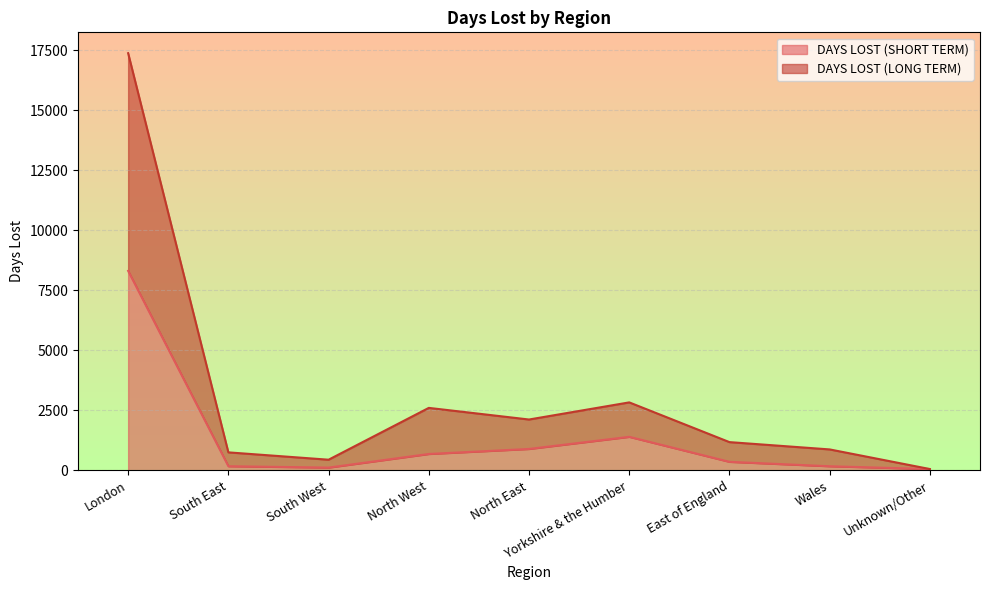

Which category has the lowest value across all series?

Unknown/Other